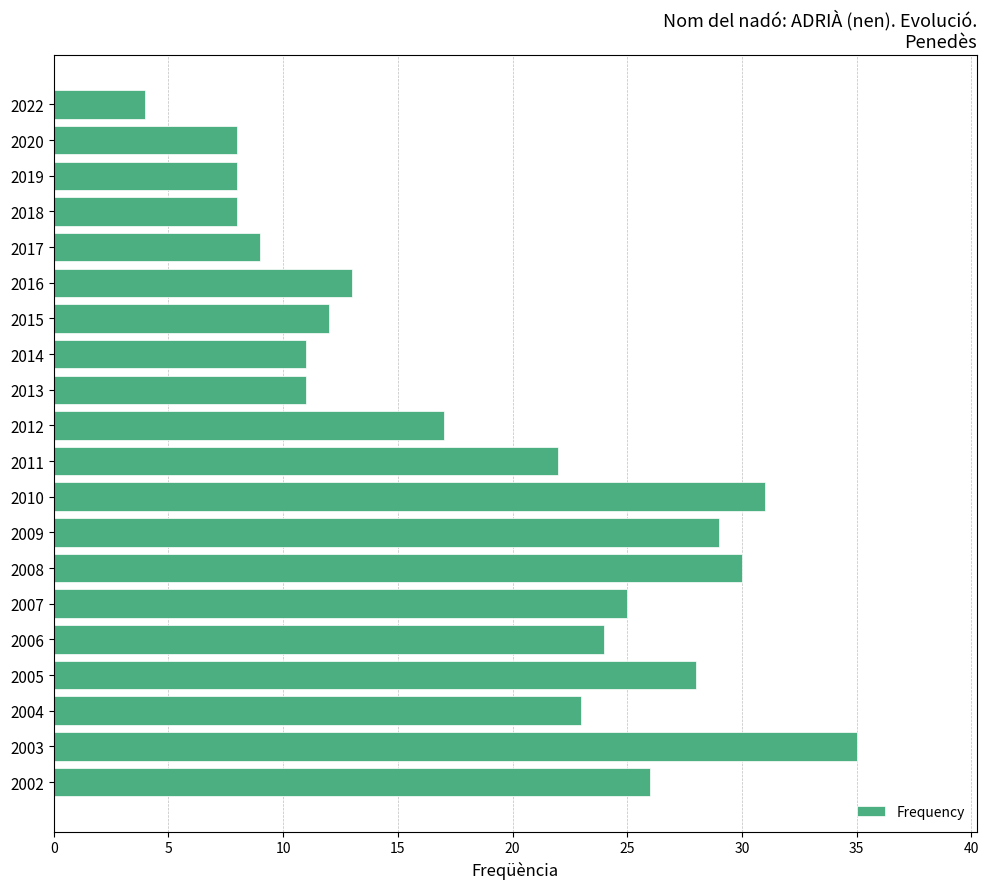

Reading top to bottom, what are all the values shown in this chart?

2022=4	2020=8	2019=8	2018=8	2017=9	2016=13	2015=12	2014=11	2013=11	2012=17	2011=22	2010=31	2009=29	2008=30	2007=25	2006=24	2005=28	2004=23	2003=35	2002=26